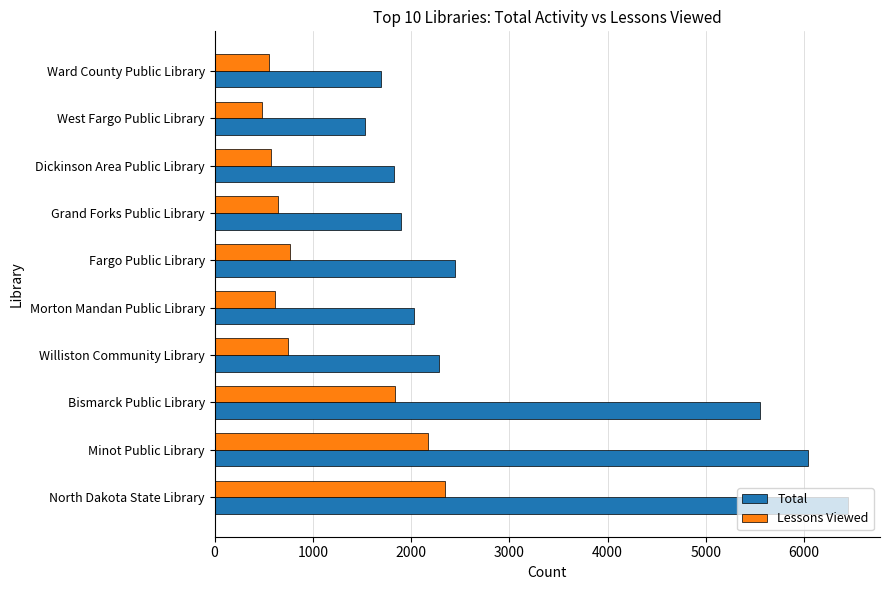

The value of Lessons Viewed at North Dakota State Library is 2341. True or false?

True